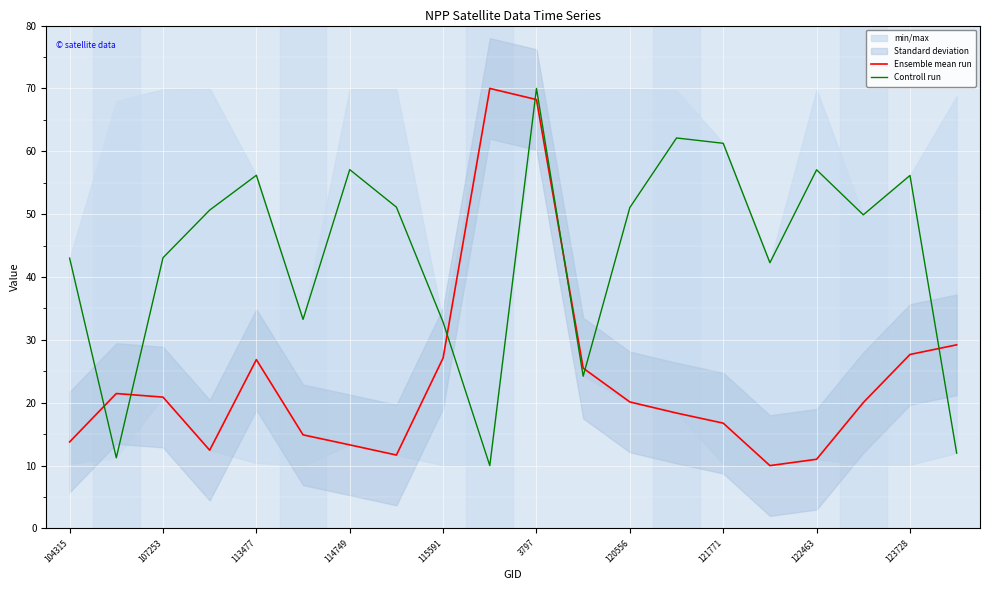

True or false: Ensemble mean run has a value of 7.6 at 121771.

False